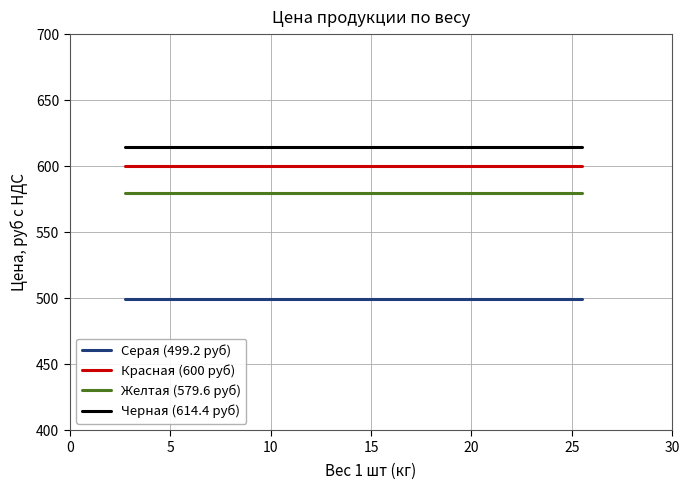

True or false: Красная (600 руб) has more than 1 interior local peaks.

False